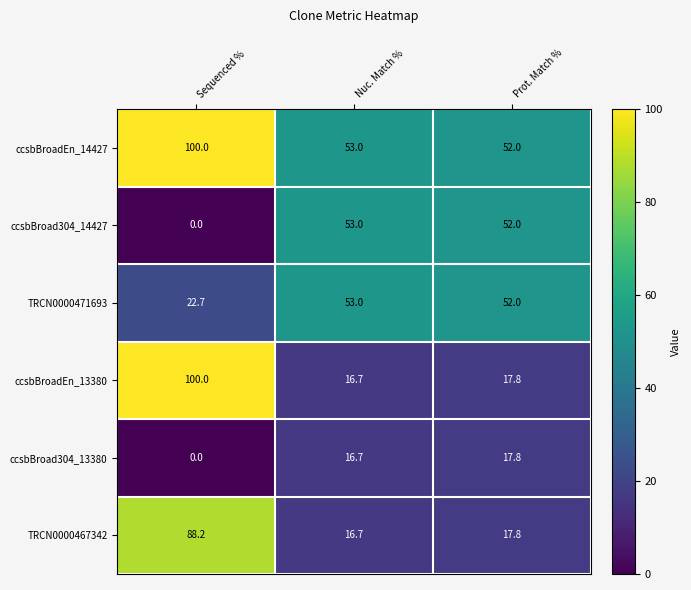

Which series has the largest range (max minus min)?

ccsbBroadEn_13380